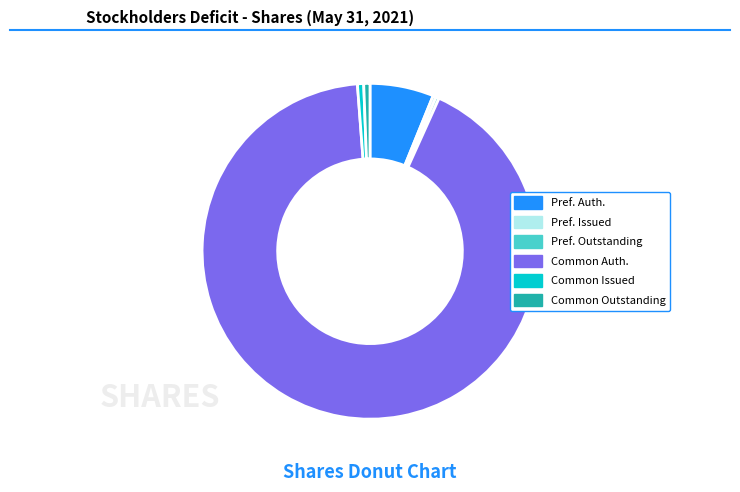

How many segments does this pie chart have?

6